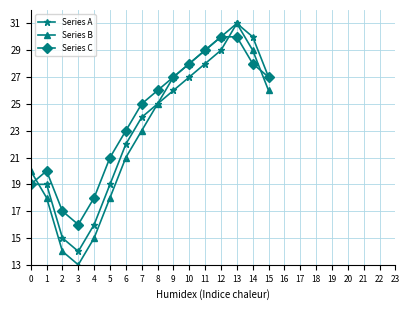

At which category is the sum across all series the highest?

13